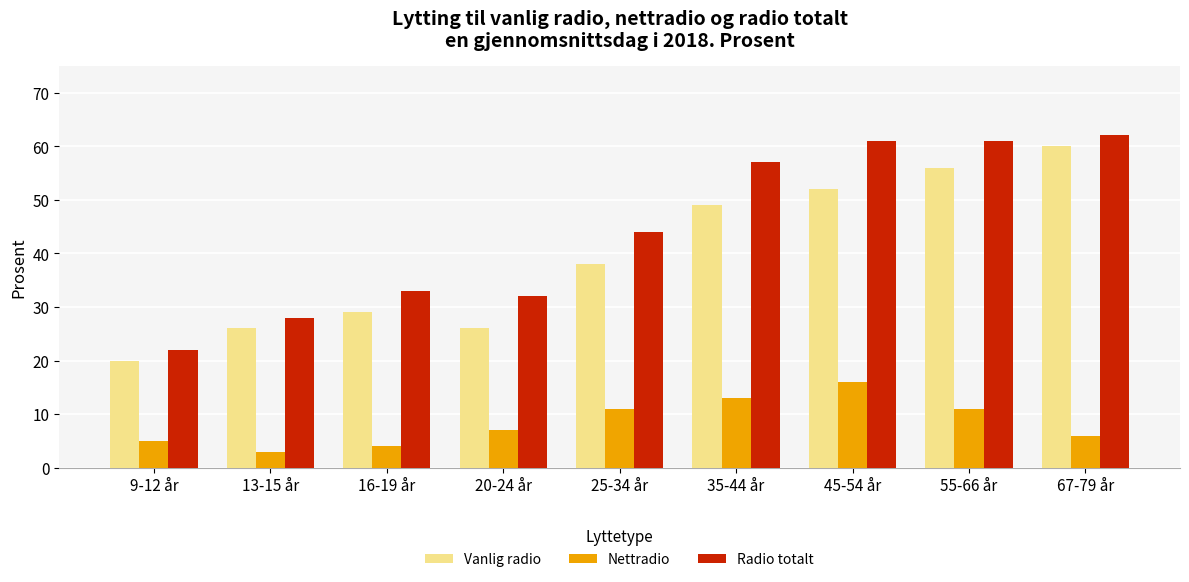

The value of Vanlig radio at 16-19 år is 8. True or false?

False